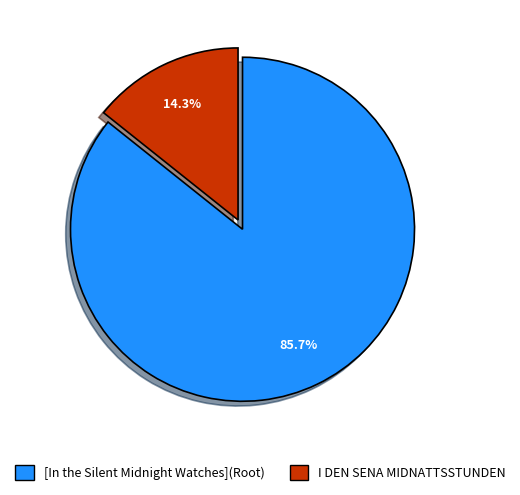

How many segments does this pie chart have?

2